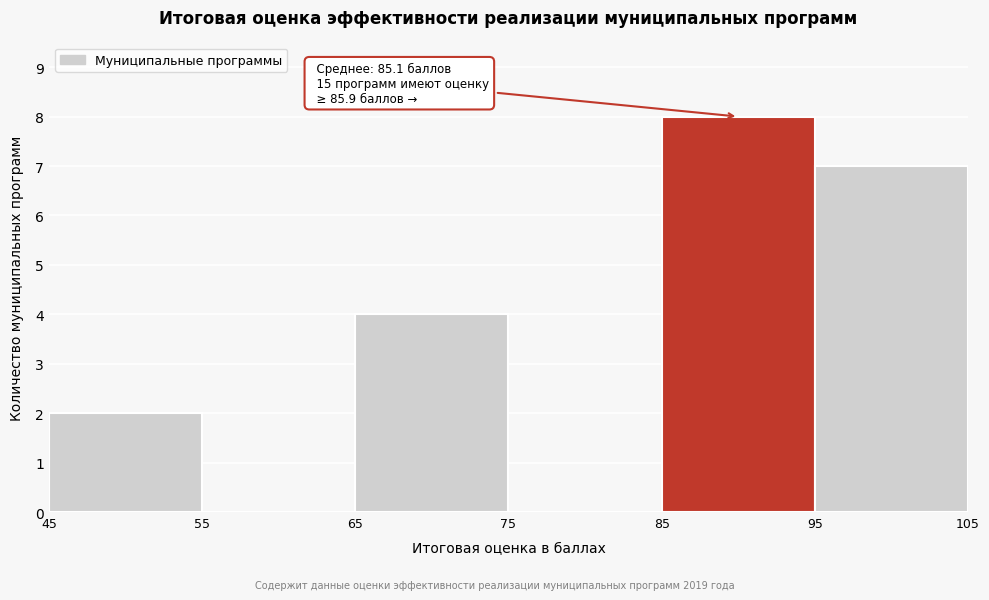

Over which range of the x-axis is the bar tallest?

85 to 95